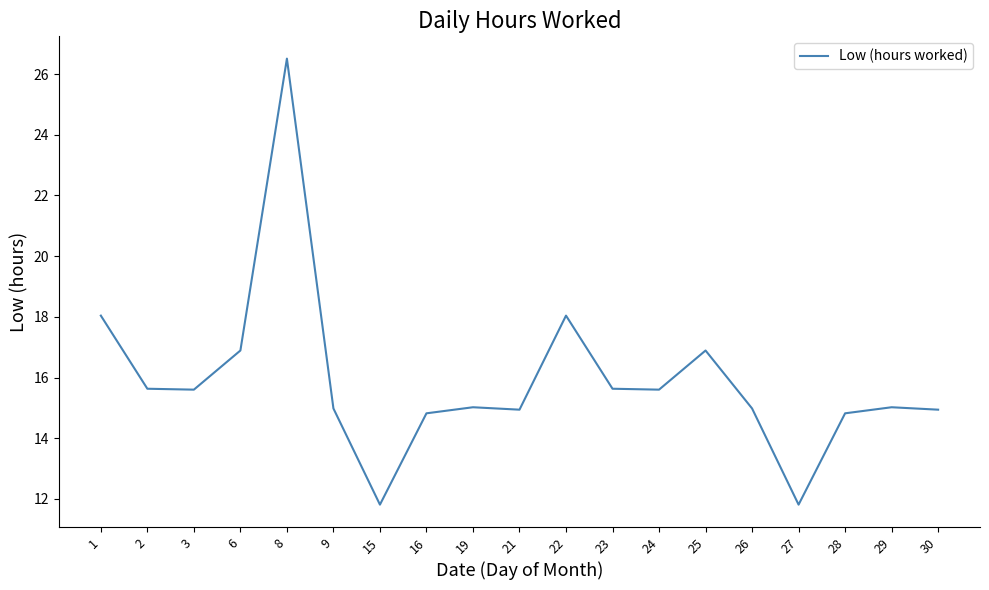

Which has a higher value, 3 or 22?

22